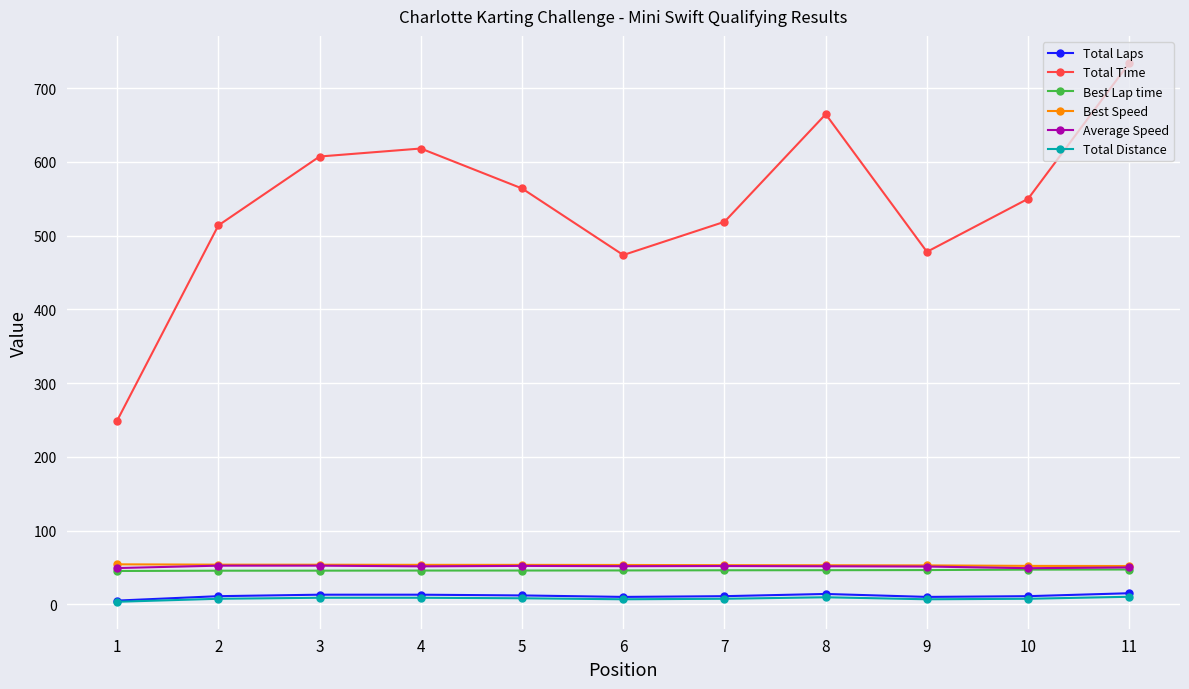

True or false: Total Time and Best Lap time cross at least once.

False